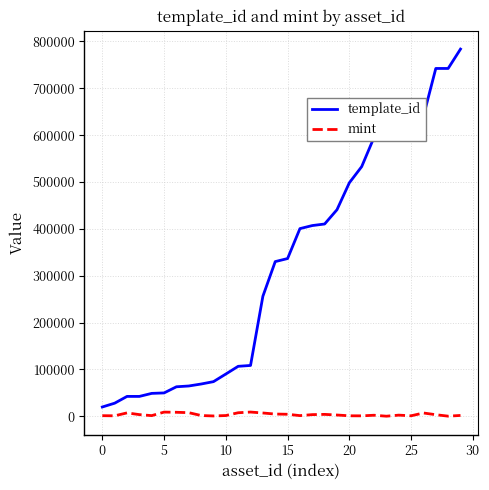

At how many categories does at least one series exceed 33299?

28